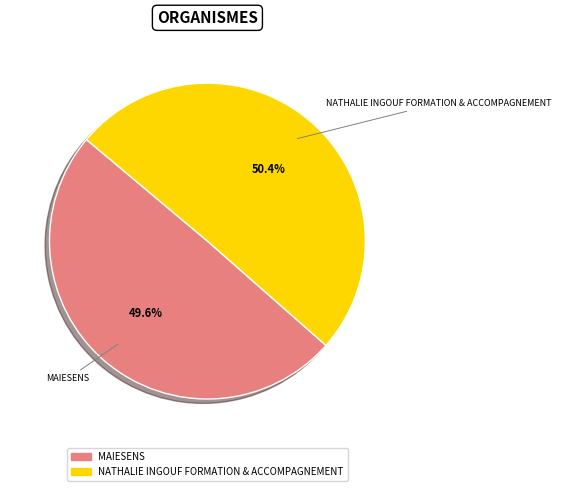

The MAIESENS slice represents 50% of the pie. True or false?

True